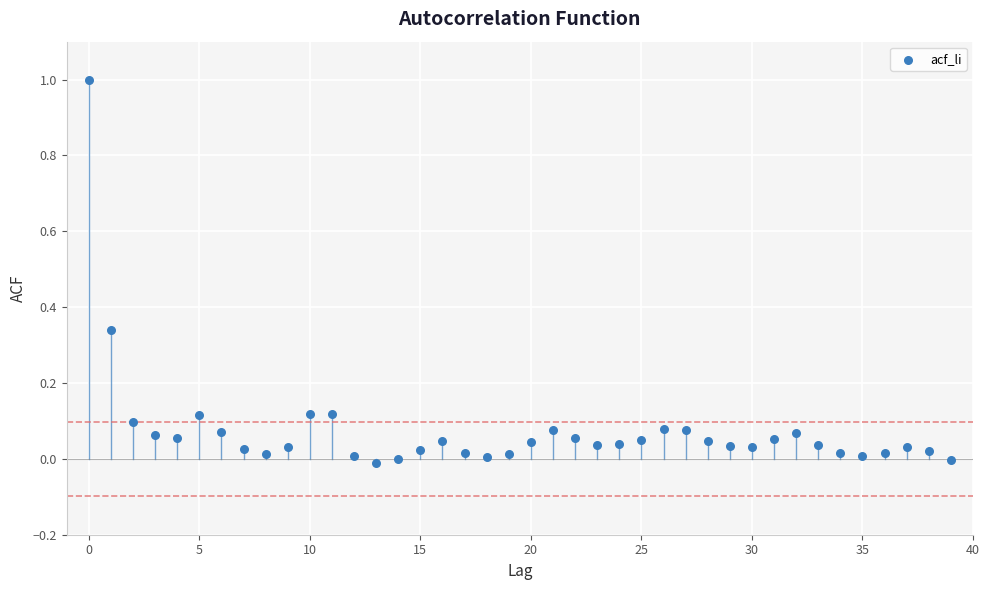

What is the range of Y values (max minus min)?

1.0